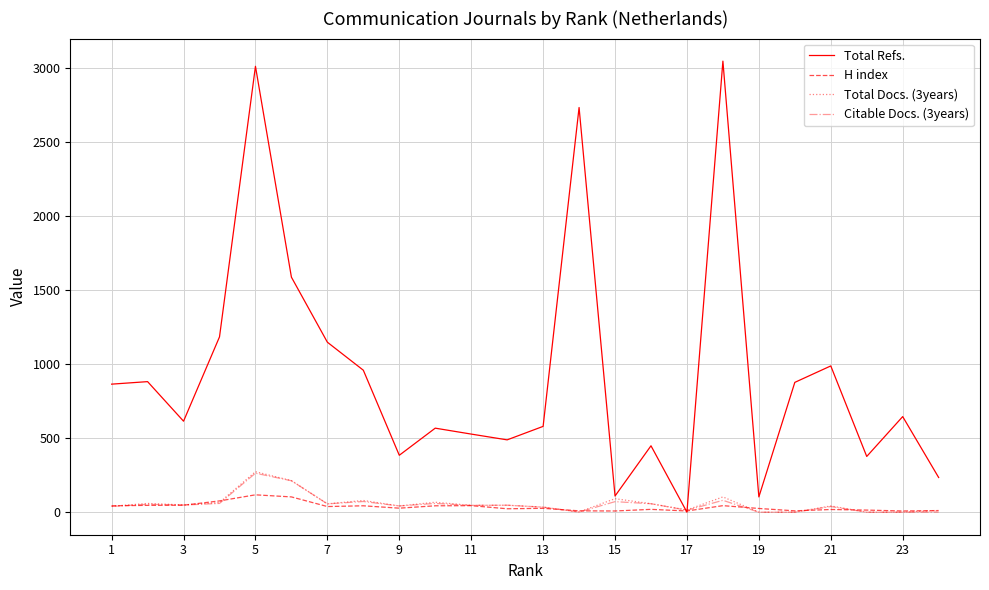

Which series has the largest range (max minus min)?

Total Refs.